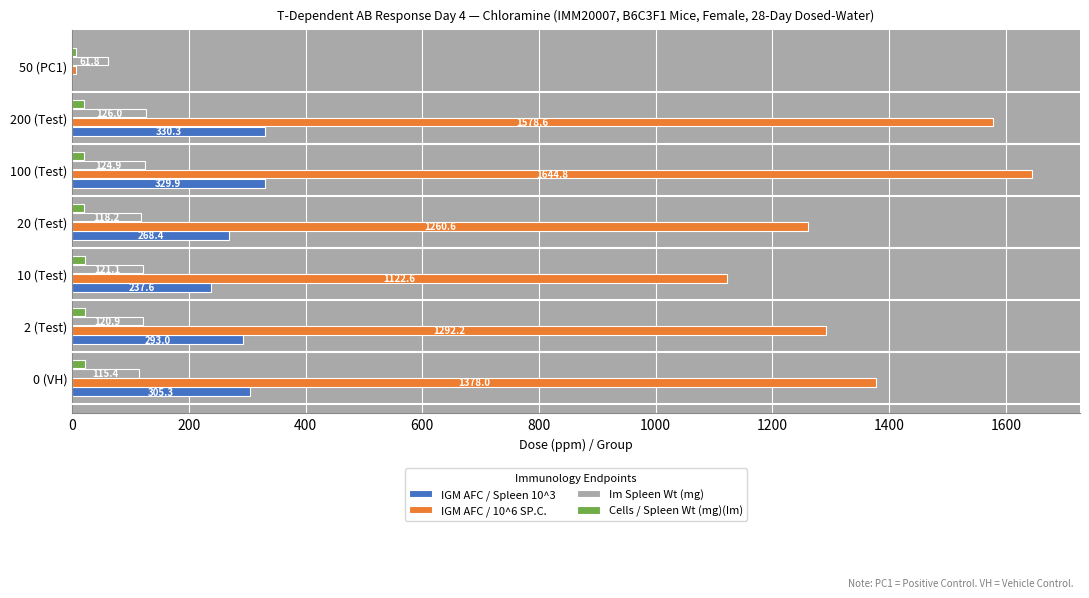

What is the sum of all IGM AFC / Spleen 10^3 values?

1764.9